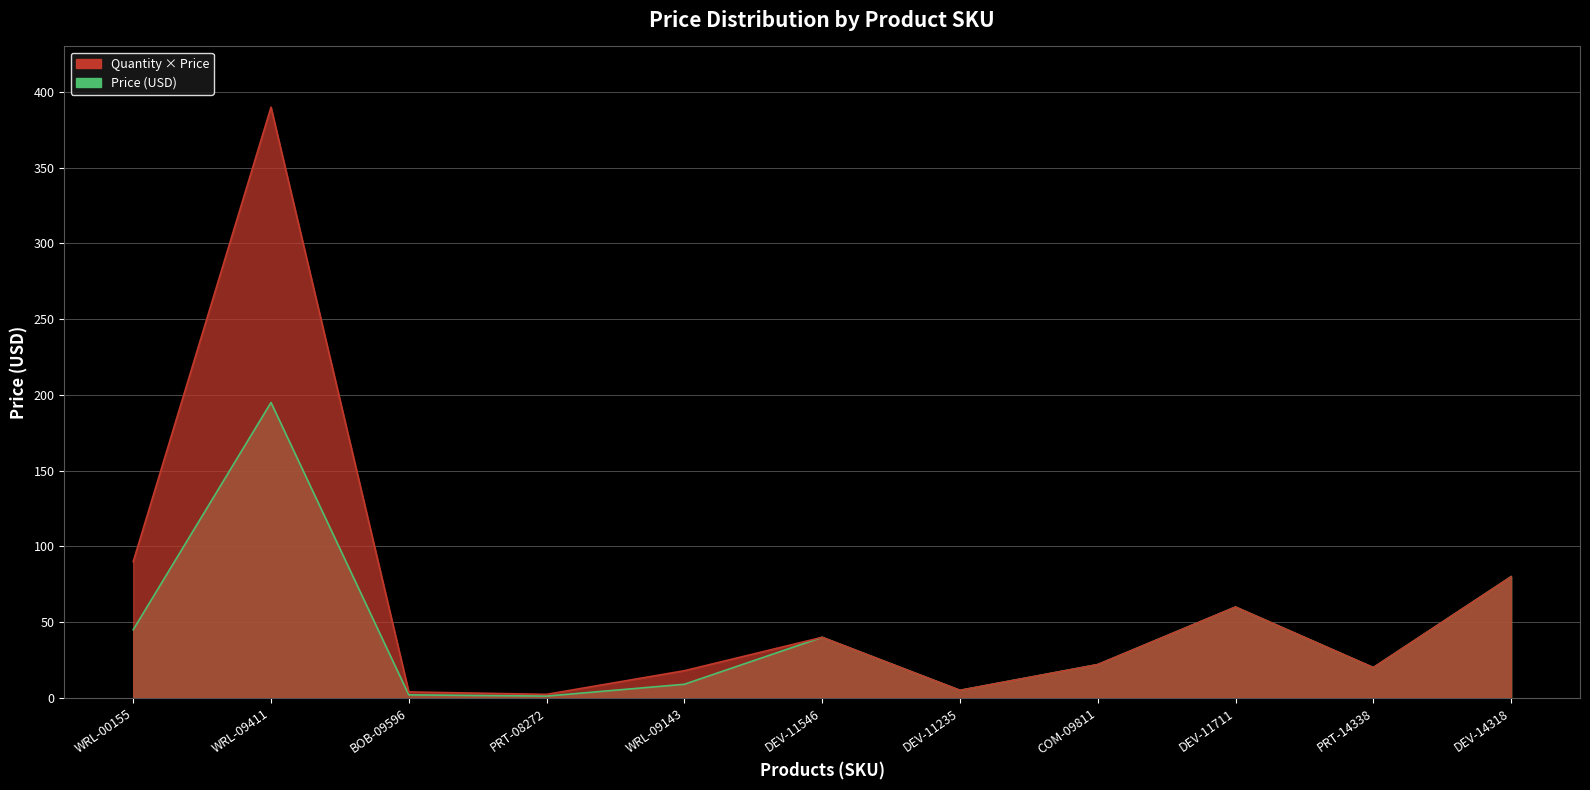

Does the chart display data point markers on the line(s)?

No